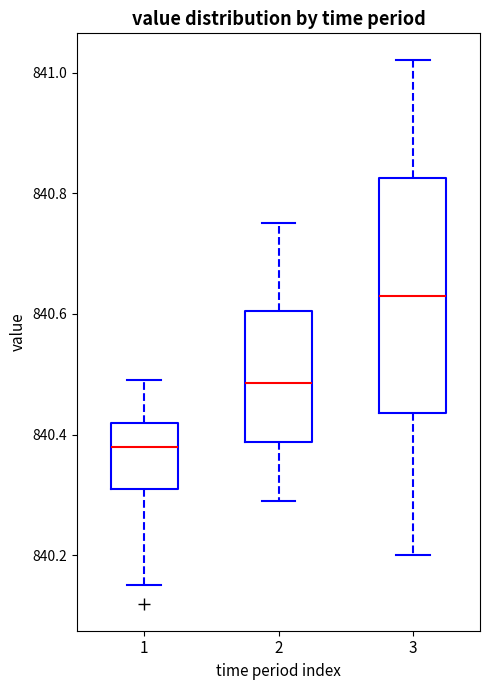

Comparing the boxes themselves (not the whiskers), which one is the tallest?

3